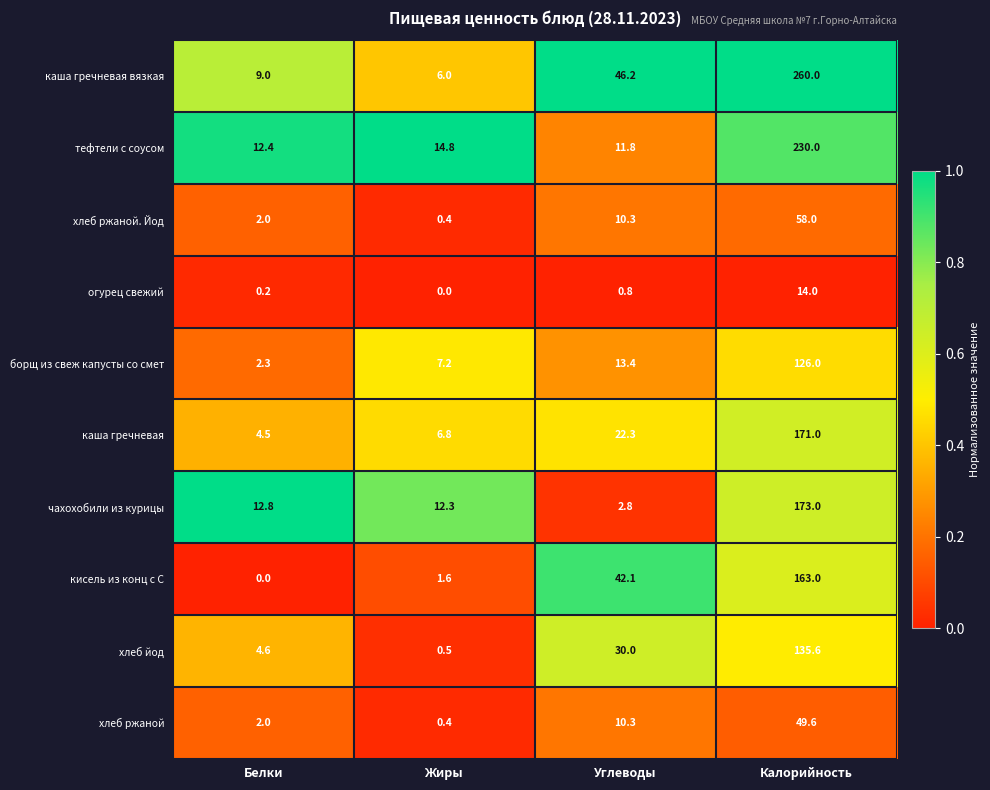

Between Белки and Калорийность, which series saw the biggest shift?

каша гречневая вязкая